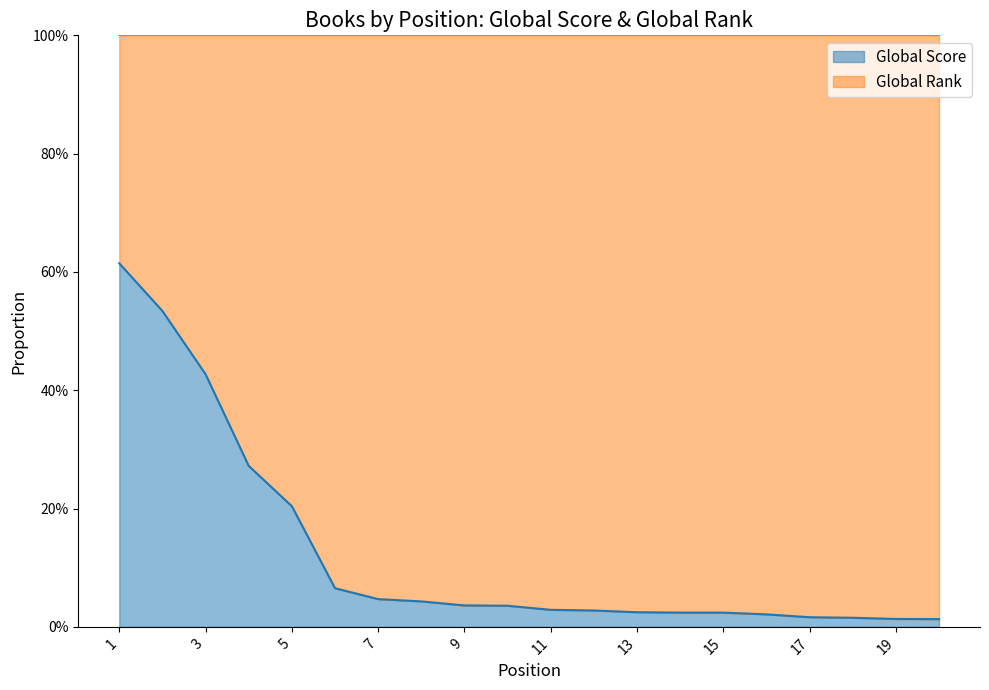

List the labels in order of value, largest first.

1, 2, 3, 4, 5, 6, 7, 8, 9, 10, 11, 12, 13, 14, 15, 16, 17, 18, 19, 20